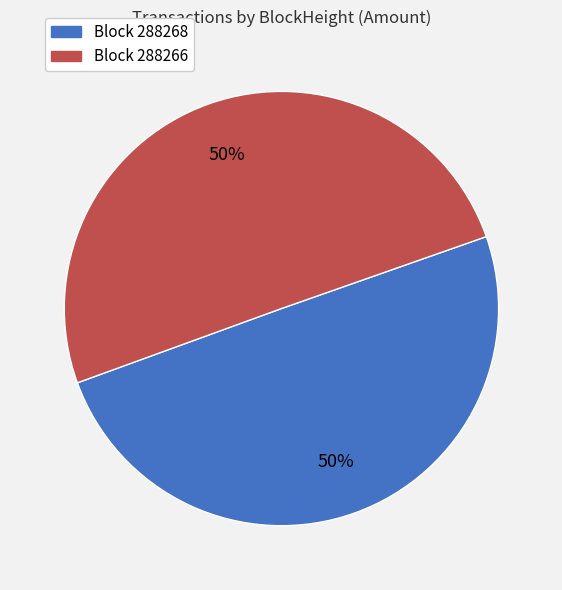

Which category has the smallest portion of the pie?

288268